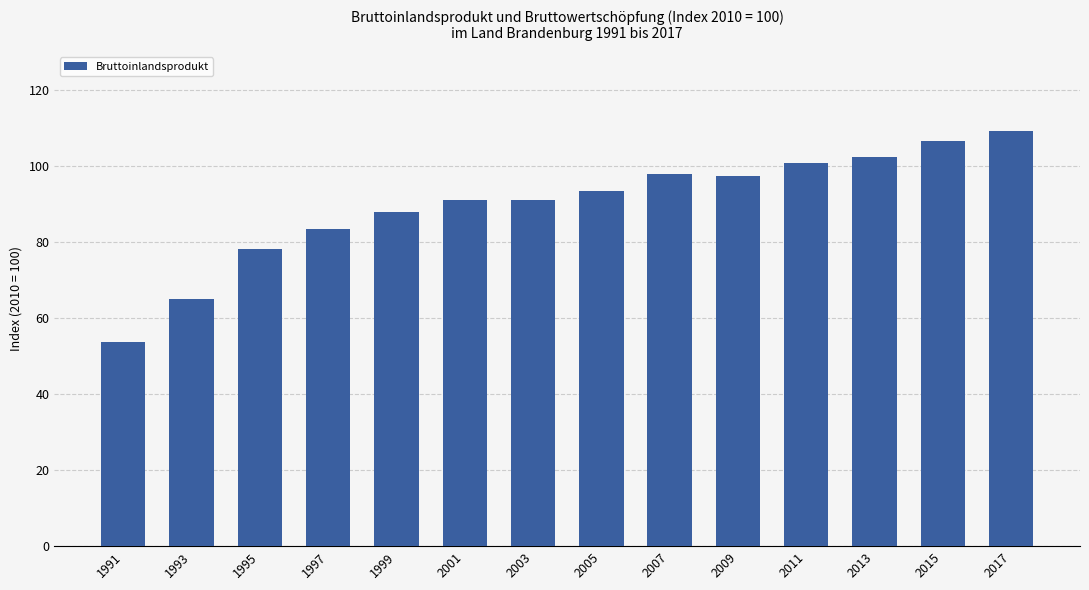

What is the average value?

89.8